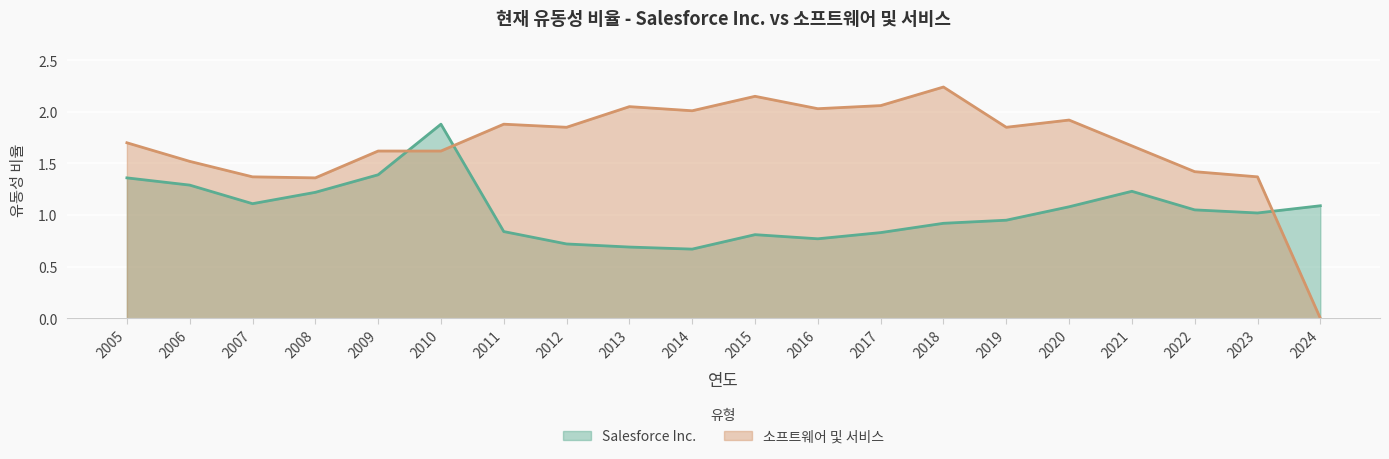

How many lines are shown in the chart?

2